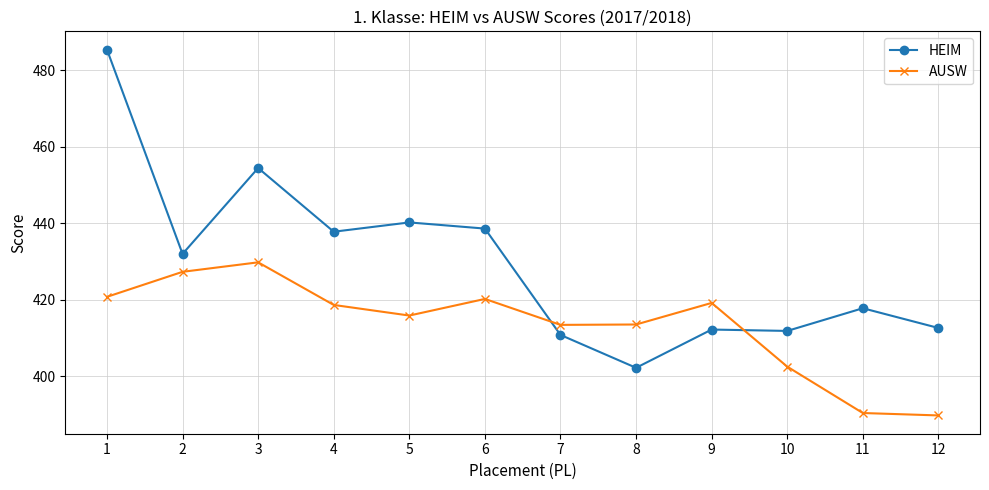

At 6, list the series in order from largest to smallest.

HEIM, AUSW